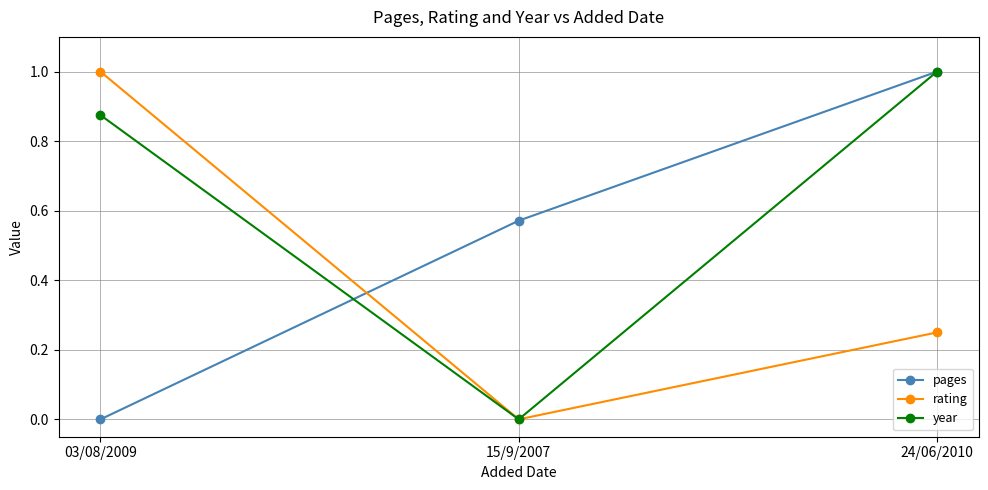

Is the value of rating at 24/06/2010 greater than the value of year at 03/08/2009?

No